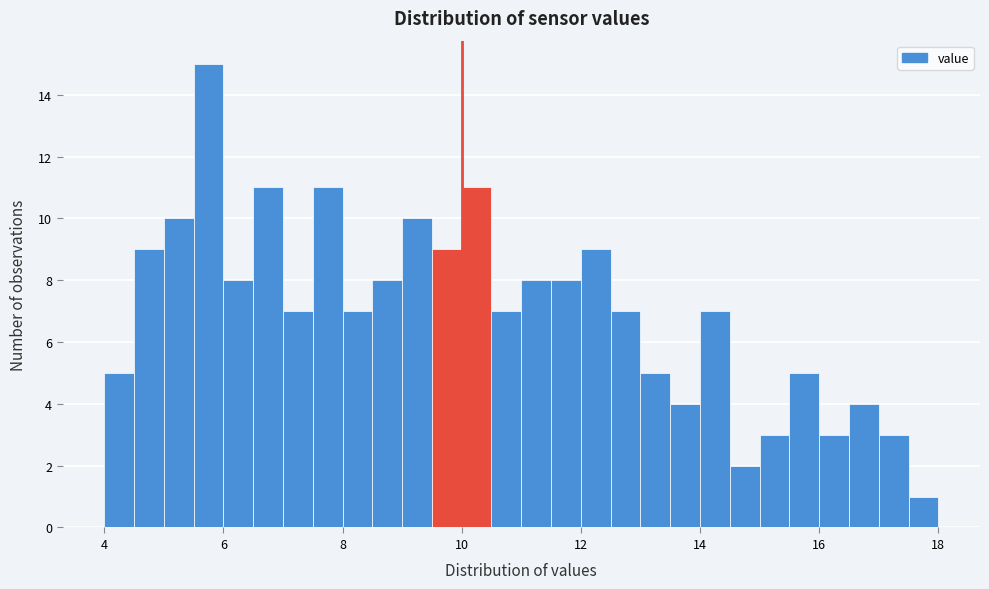

Around what value on the x-axis is the tallest bar? Give the approximate position of its centre, as read against the axis.

5.8